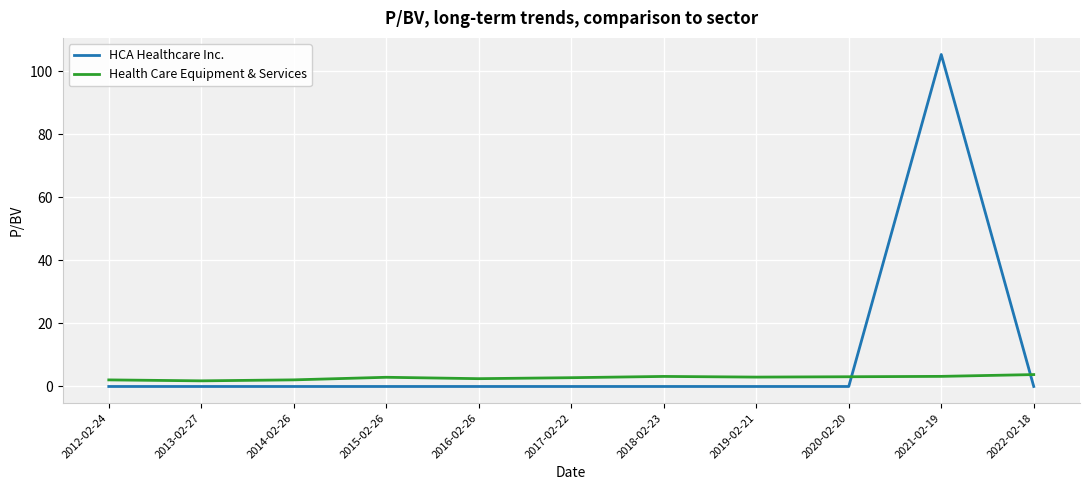

How many intersections are there between Health Care Equipment & Services and HCA Healthcare Inc.?

2